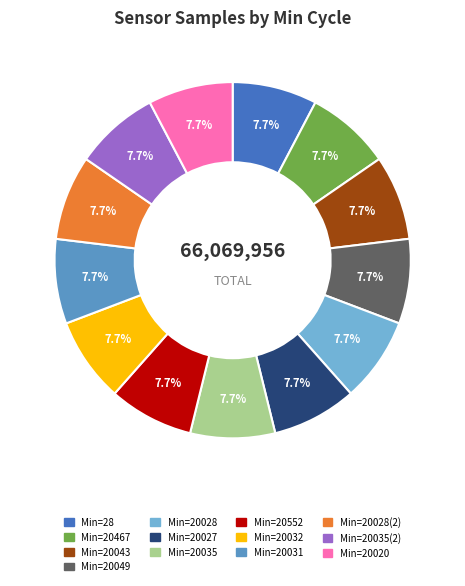

Is there a majority slice in this chart?

No